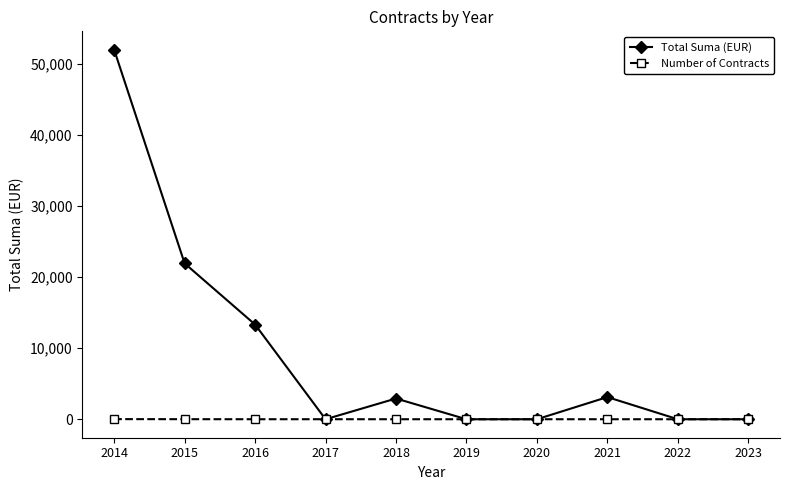

Count the number of data series in this chart.

2